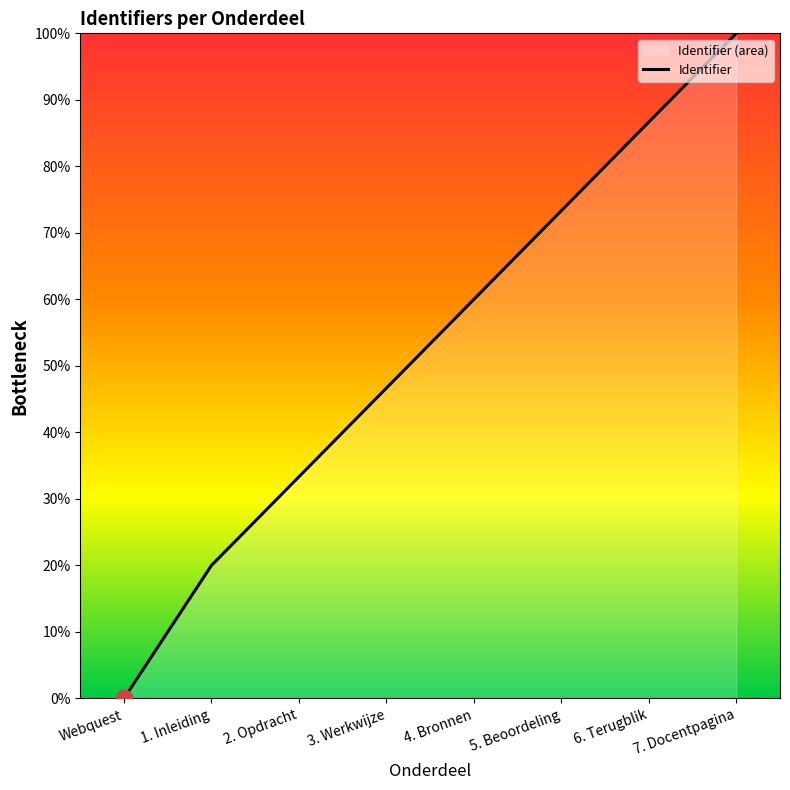

List the labels in order of value, largest first.

7. Docentpagina, 6. Terugblik, 5. Beoordeling, 4. Bronnen, 3. Werkwijze, 2. Opdracht, 1. Inleiding, Webquest